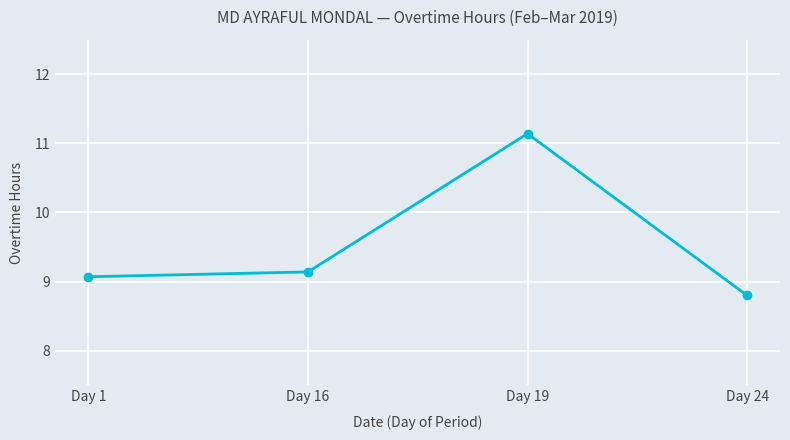

Is this an area chart (filled region under the line)?

No